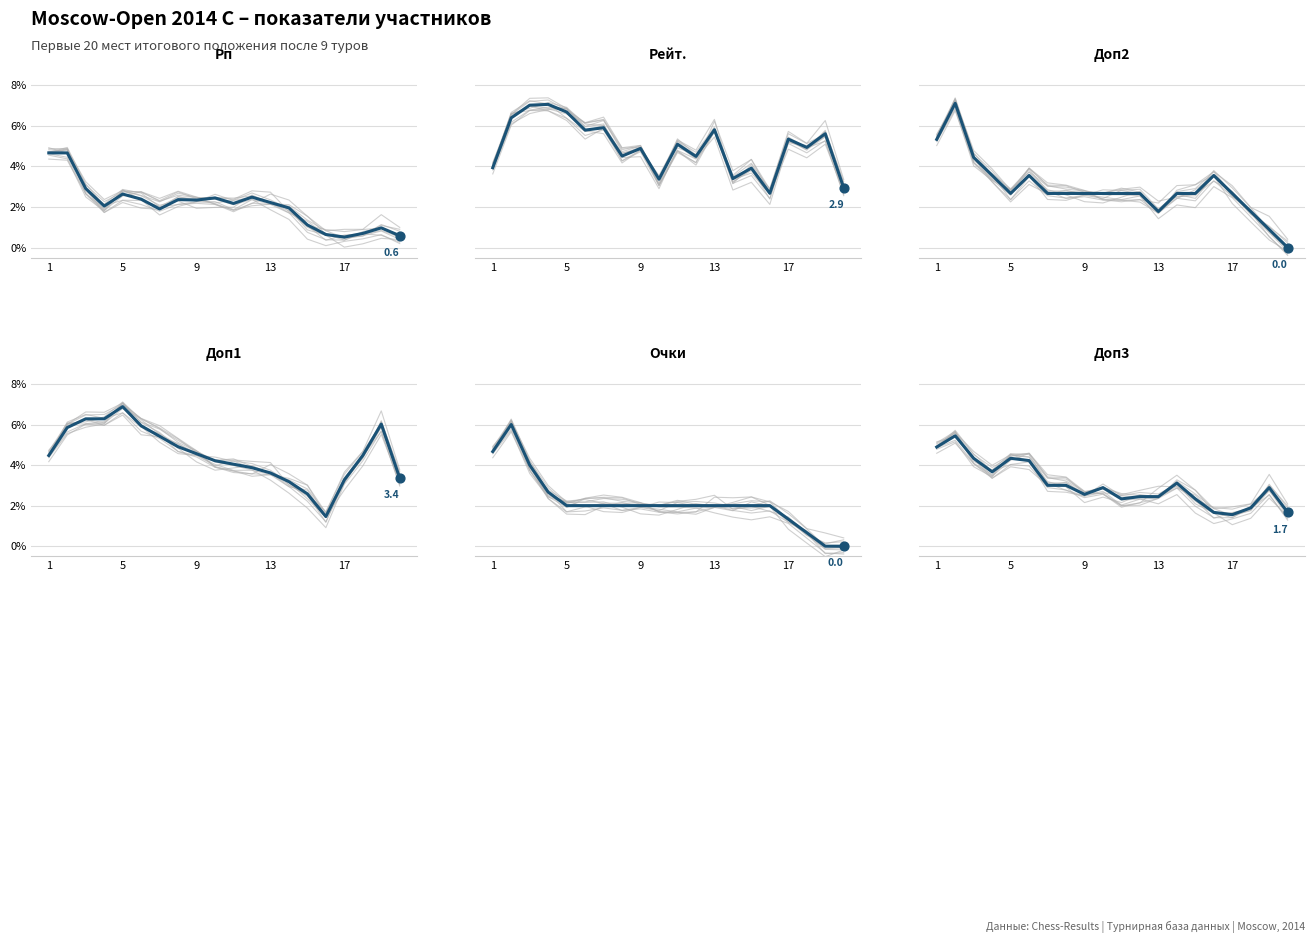

Is the value of Доп3 at 10 greater than the value of Доп1 at 13?

No